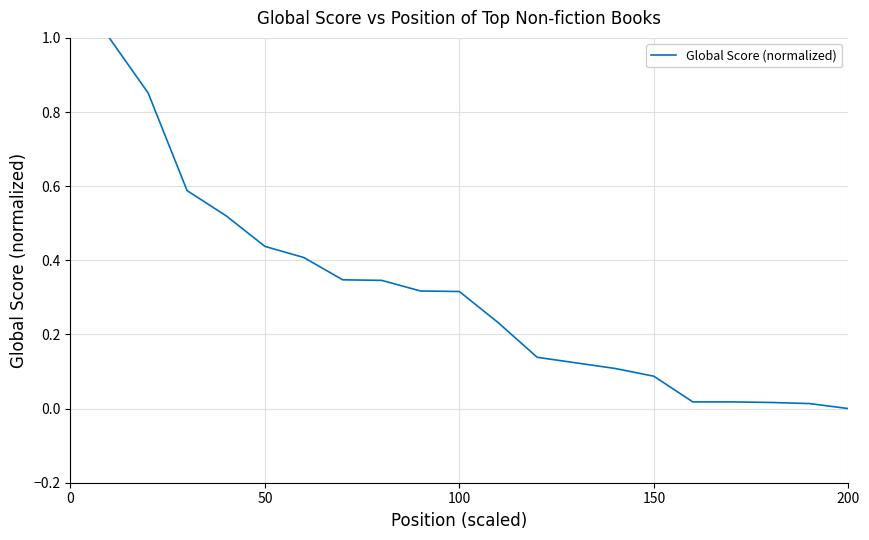

What is the greatest value displayed?

1.0